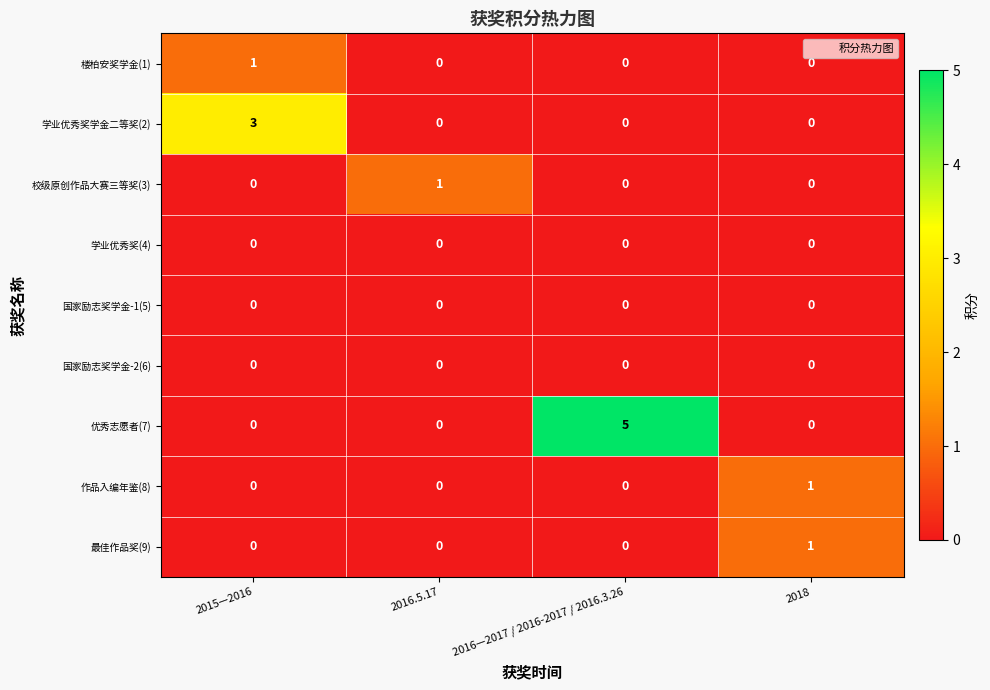

At which label does 校级原创作品大赛三等奖(3) reach its peak?

2016.5.17